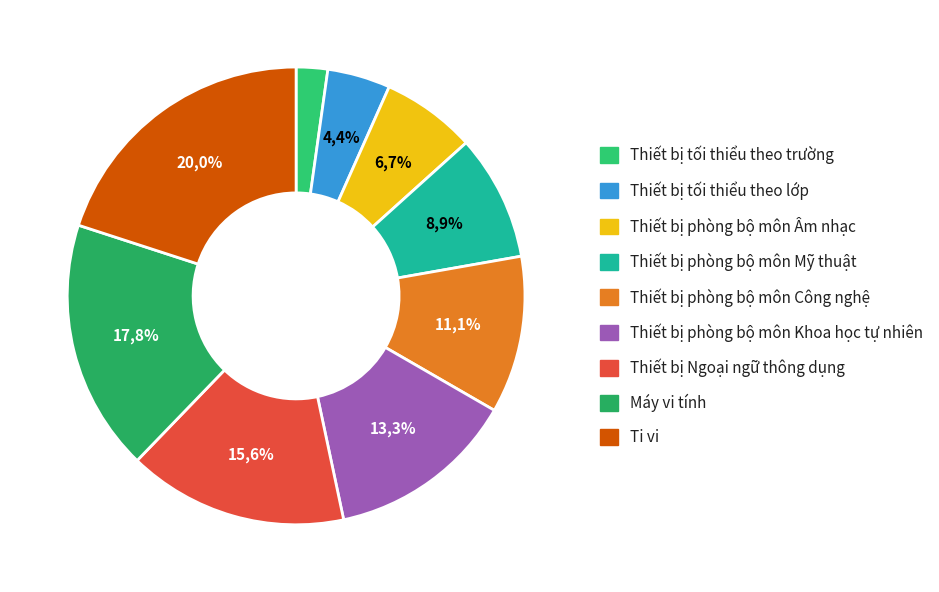

Approximately how many times larger is the value at Thiết bị tối thiểu theo lớp compared to Thiết bị phòng bộ môn Âm nhạc?

0.7